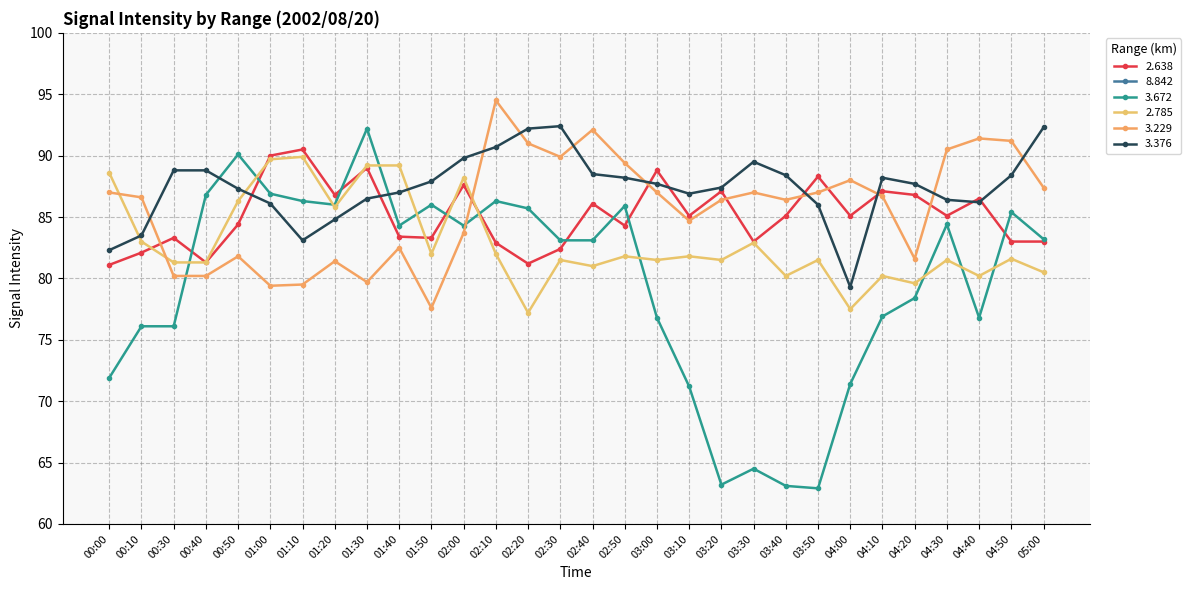

What is the total value across all series at 05:00?

471.5